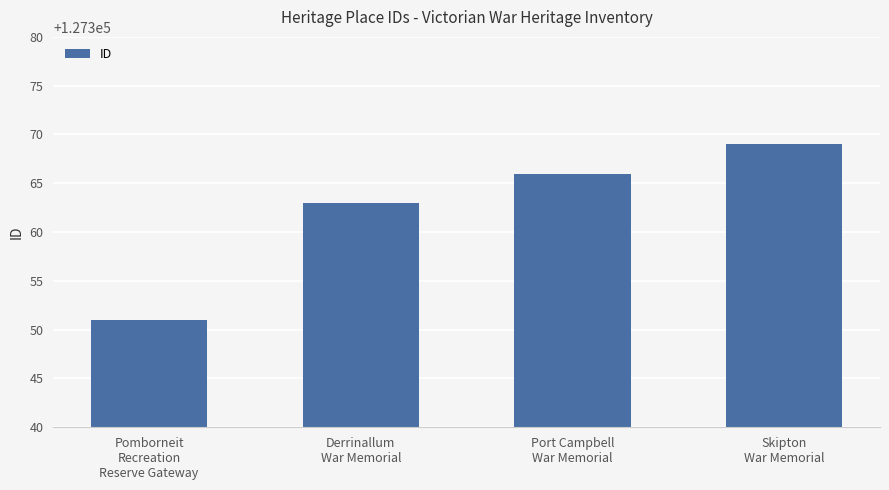

The chart shows a value of 222742 at Derrinallum
War Memorial. True or false?

False